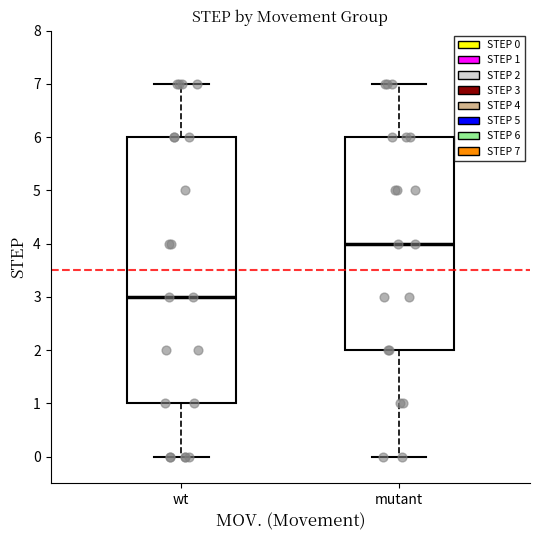

Reading left to right, transcribe this box plot: for each box, give where its median line is, the range the box spans, and where its two whiskers end, as read against the y-axis. The values are not printed on the chart, so give them approximately, as read against the axis.

wt: median 3, box 1 to 6, whiskers 0 to 7
mutant: median 4, box 2 to 6, whiskers 0 to 7